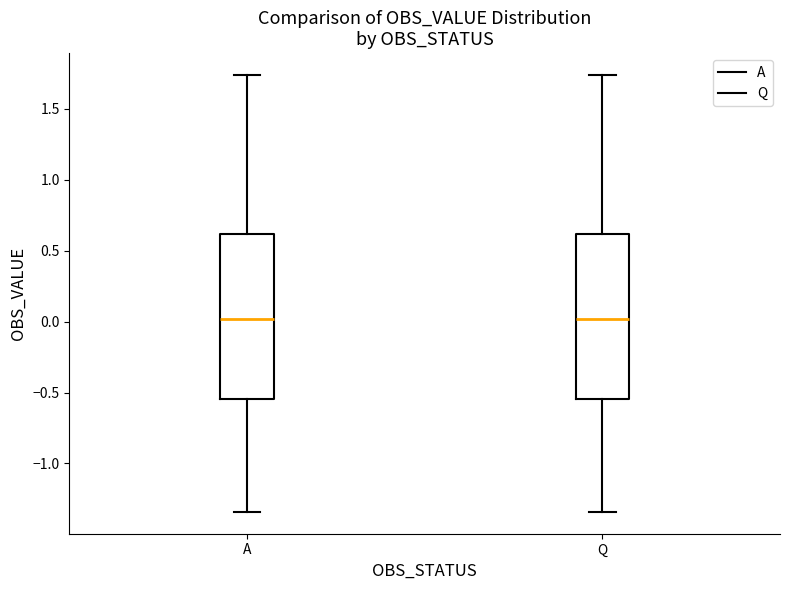

Where does the lower whisker of the box for Q end on the y-axis? The values are not printed on the chart, so give them approximately, as read against the axis.

-1.35